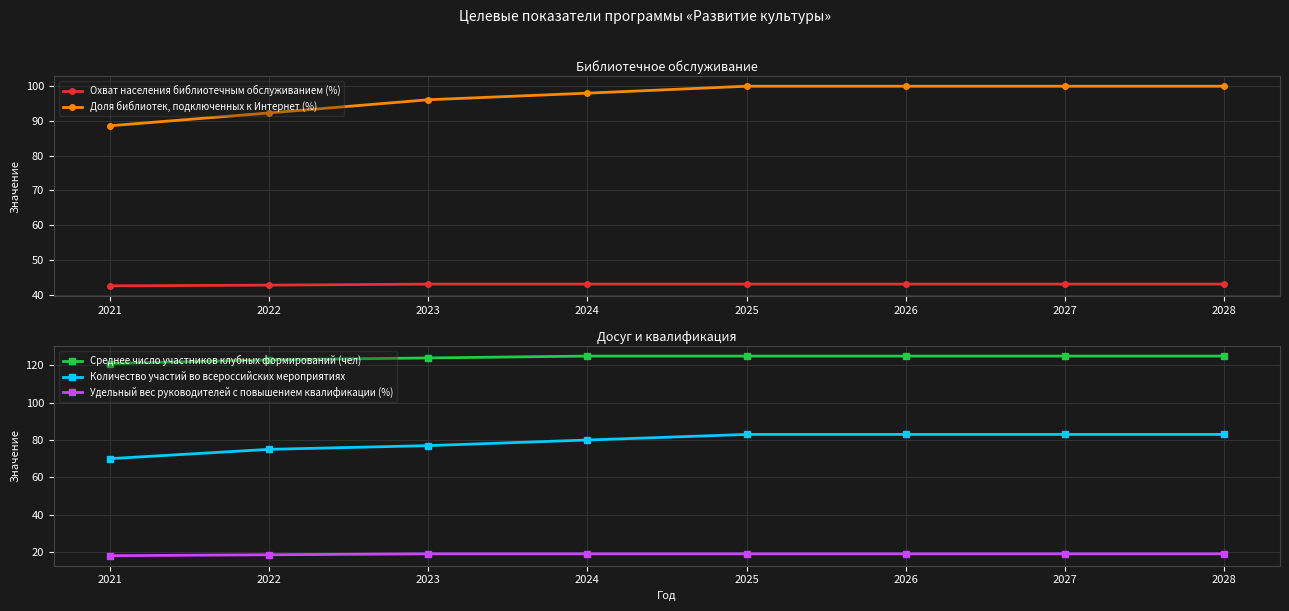

Reading right to left, list all the values displayed in this chart.

Охват населения библиотечным обслуживанием (%): 2028=43.0	2027=43.0	2026=43.0	2025=43.0	2024=43.0	2023=43.0	2022=42.7	2021=42.5
Доля библиотек, подключенных к Интернет (%): 2028=100.0	2027=100.0	2026=100.0	2025=100.0	2024=98.0	2023=96.1	2022=92.3	2021=88.6
Среднее число участников клубных формирований (чел): 2028=125.0	2027=125.0	2026=125.0	2025=125.0	2024=125.0	2023=124.0	2022=123.0	2021=121.0
Количество участий во всероссийских мероприятиях: 2028=83.0	2027=83.0	2026=83.0	2025=83.0	2024=80.0	2023=77.0	2022=75.0	2021=70.0
Удельный вес руководителей с повышением квалификации (%): 2028=19.0	2027=19.0	2026=19.0	2025=19.0	2024=19.0	2023=19.0	2022=18.5	2021=18.0